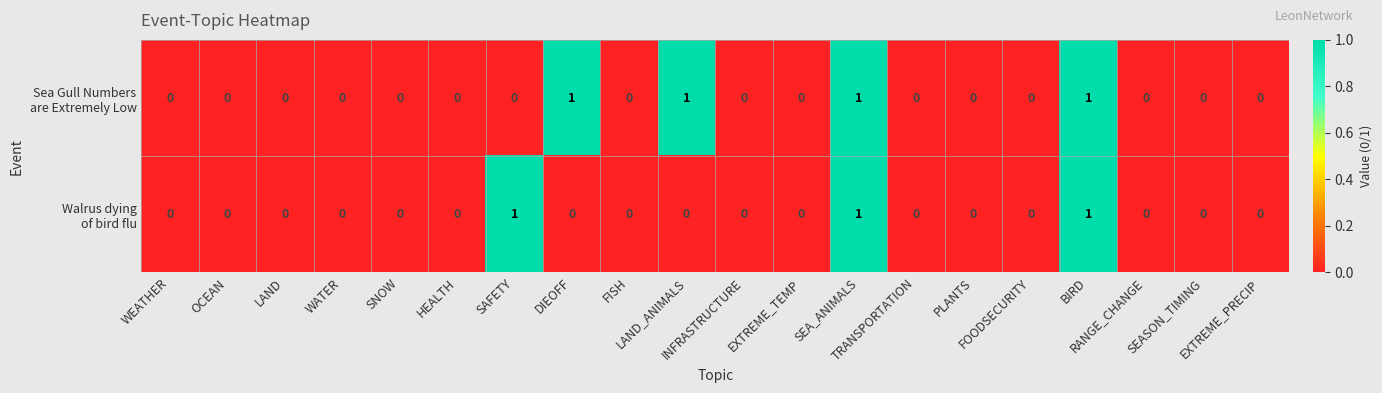

Count the number of data series in this chart.

2